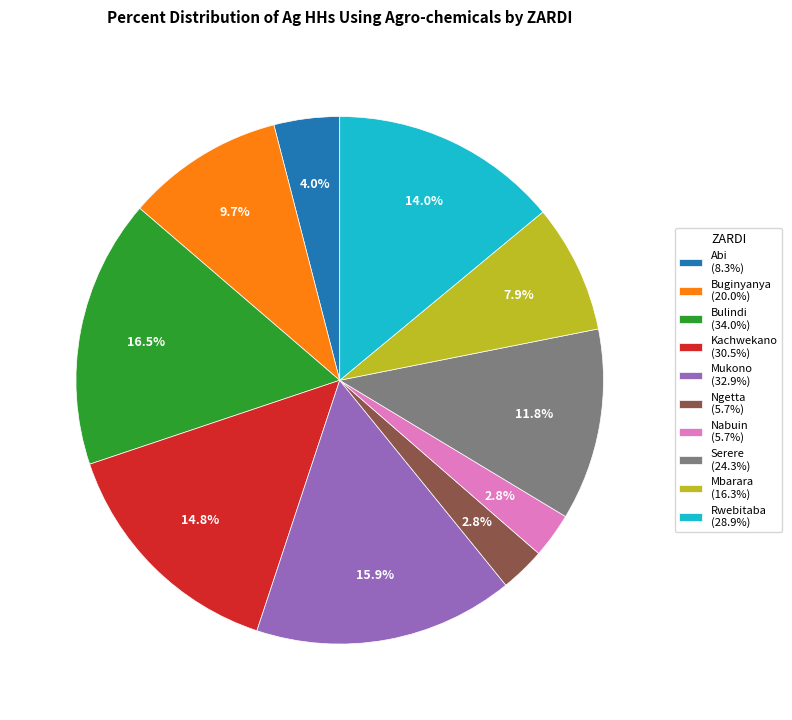

Is the sum of Abi (8.3%) and Mbarara (16.3%) greater than half?

No